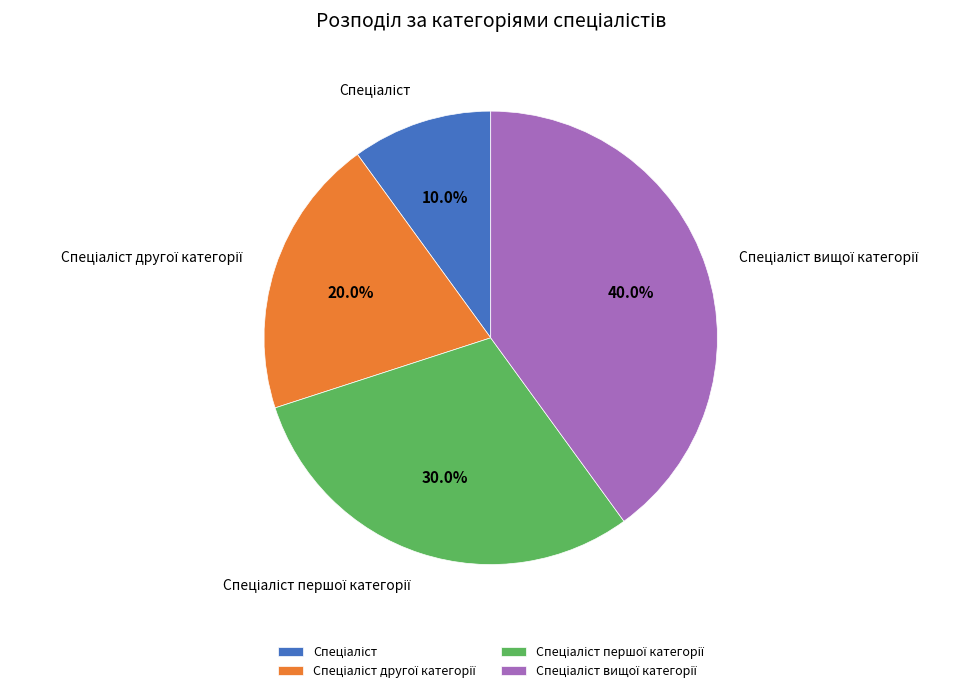

Is there any slice that represents more than half of the pie?

No